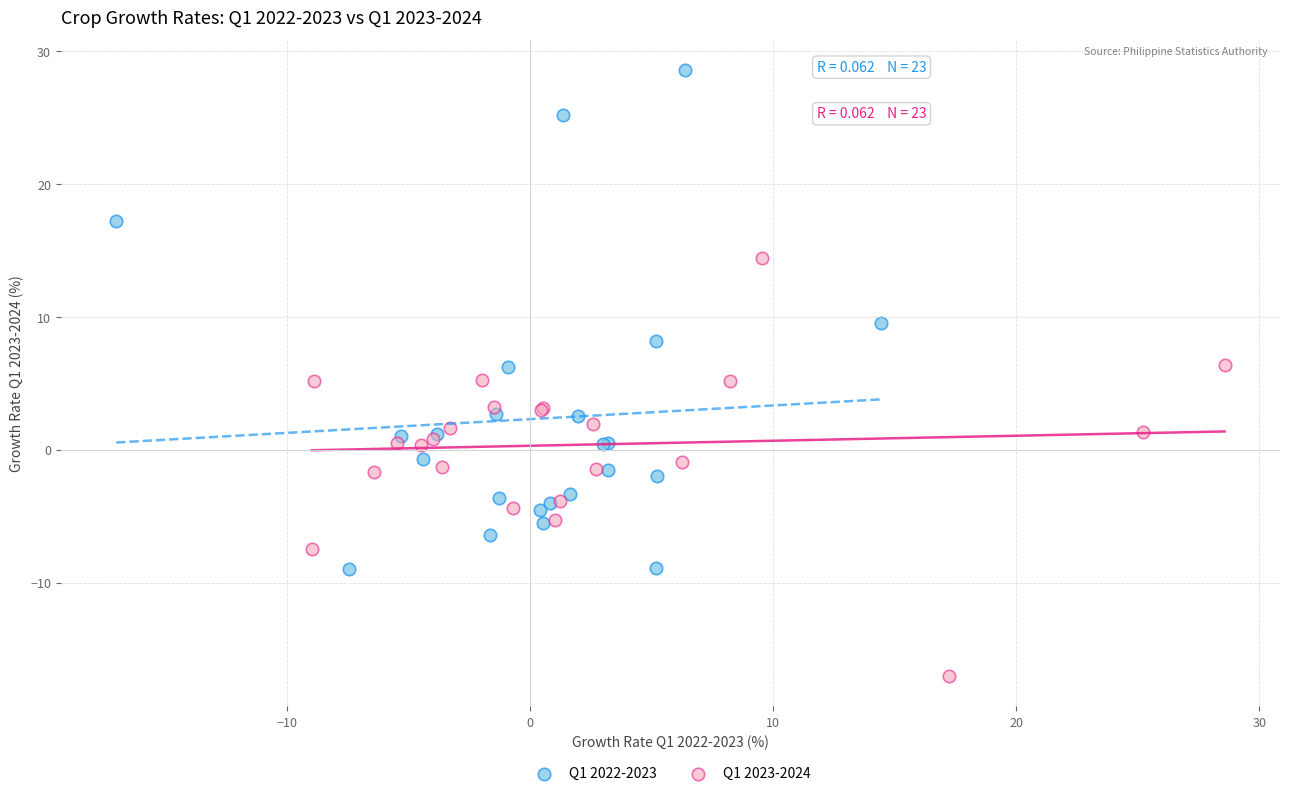

Which series reaches the minimum Y coordinate?

Q1 2023-2024